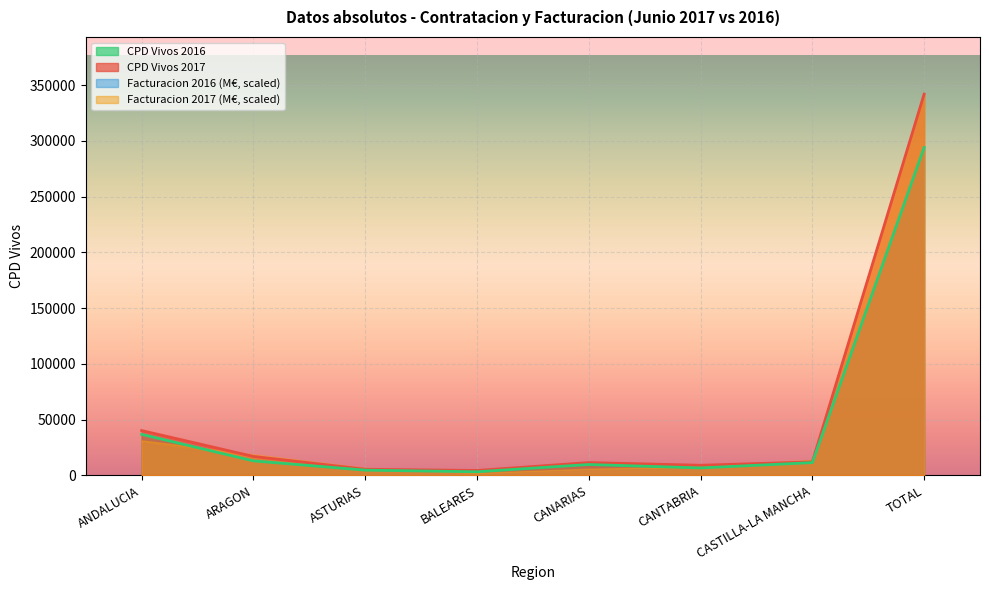

True or false: Facturacion 2017 has more than 0 points higher than both neighbors.

True